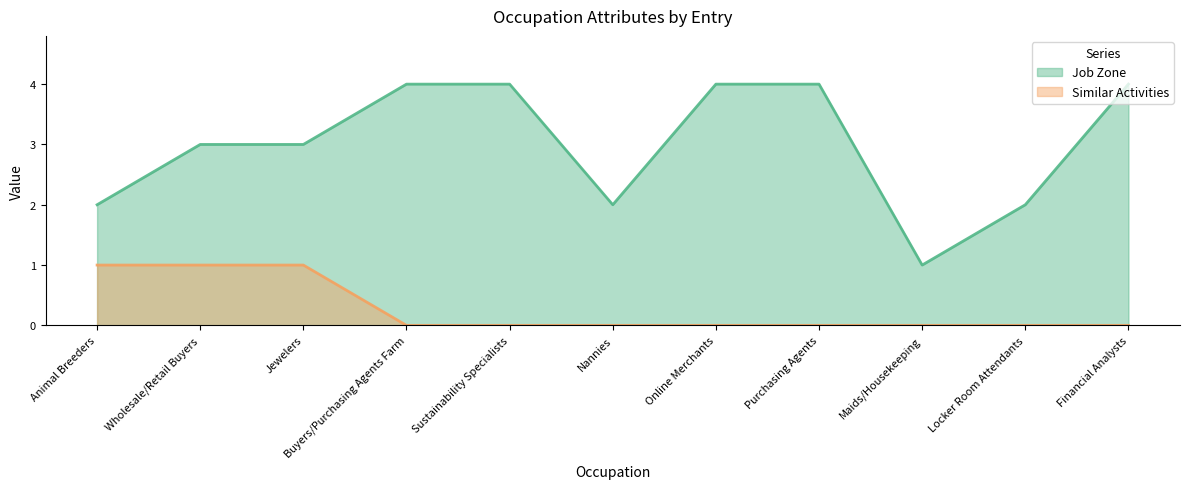

At which label does Similar Activities reach its minimum?

Buyers/Purchasing Agents Farm